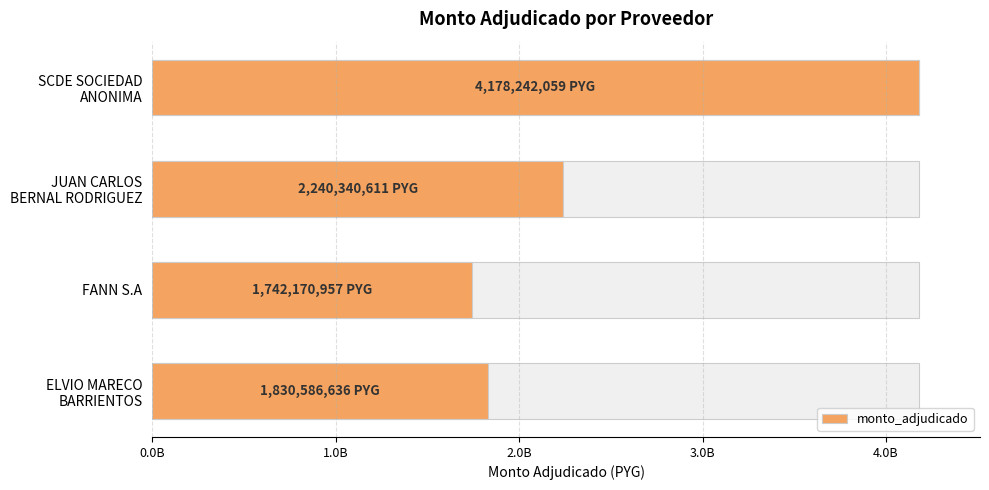

How many data points does each series have?

4